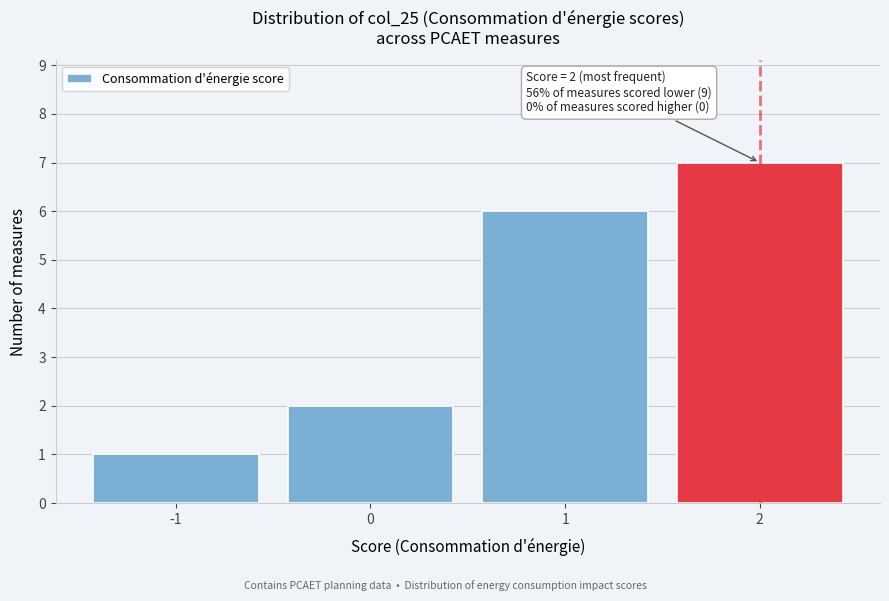

Reading right to left, what are all the values shown in this chart?

7	6	2	1